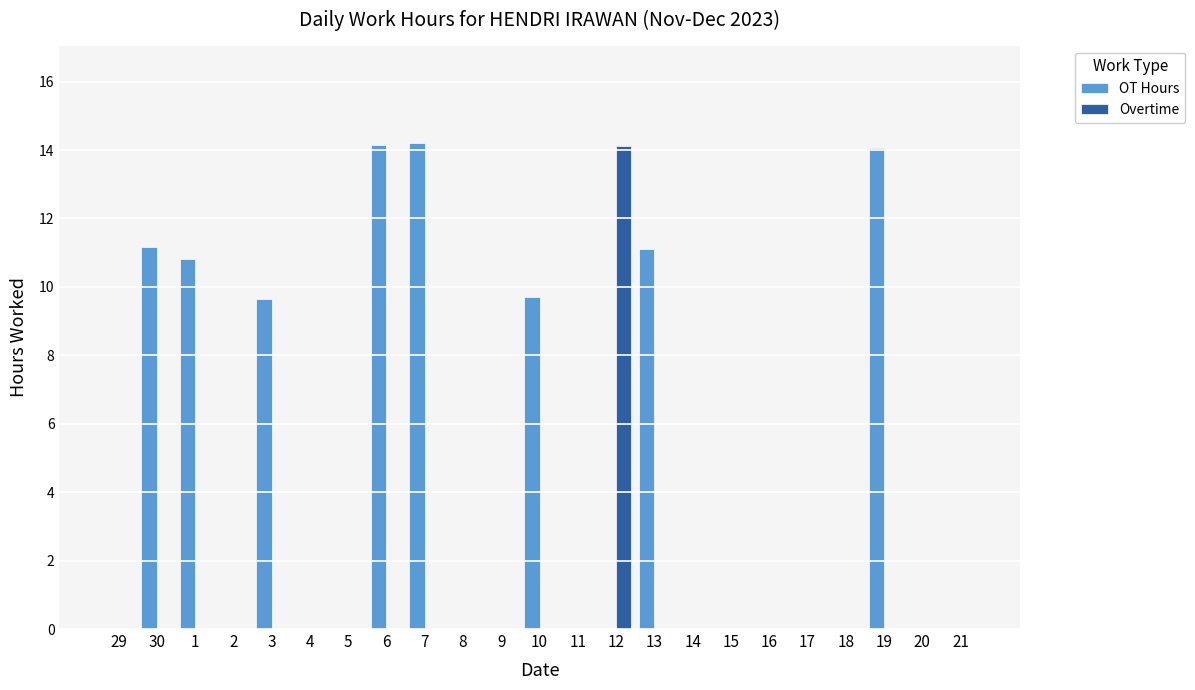

What is the maximum value shown in the chart?

14.2